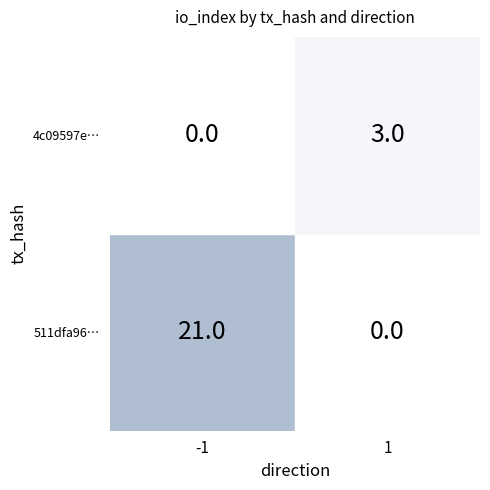

What is the average value of the 4c09597e818ba76a221adfb92d9d79d7a05d668 series?

2